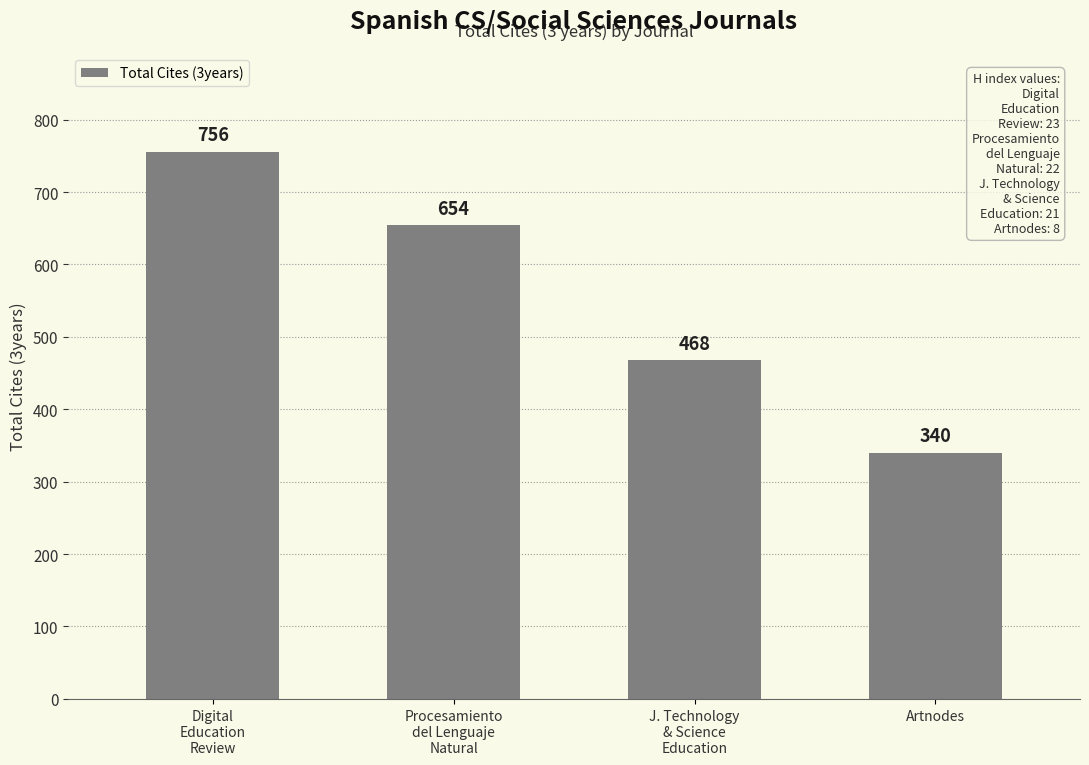

The chart shows a value of 114 at J. Technology
& Science
Education. True or false?

False